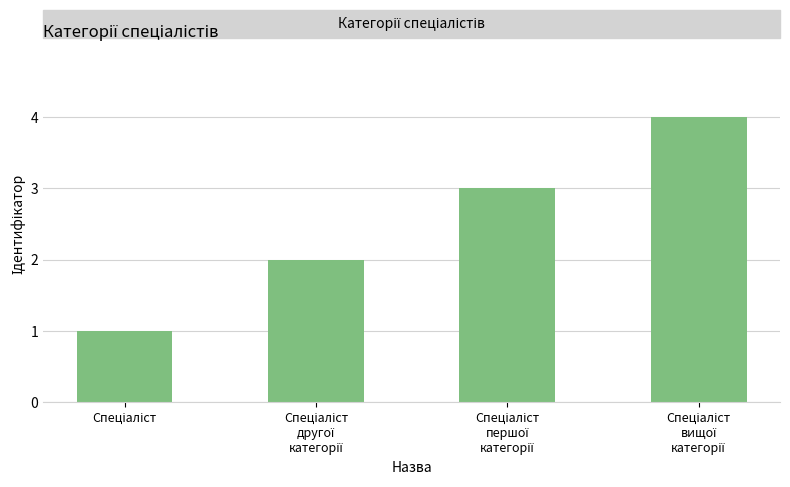

What is the difference between the maximum and minimum values?

3